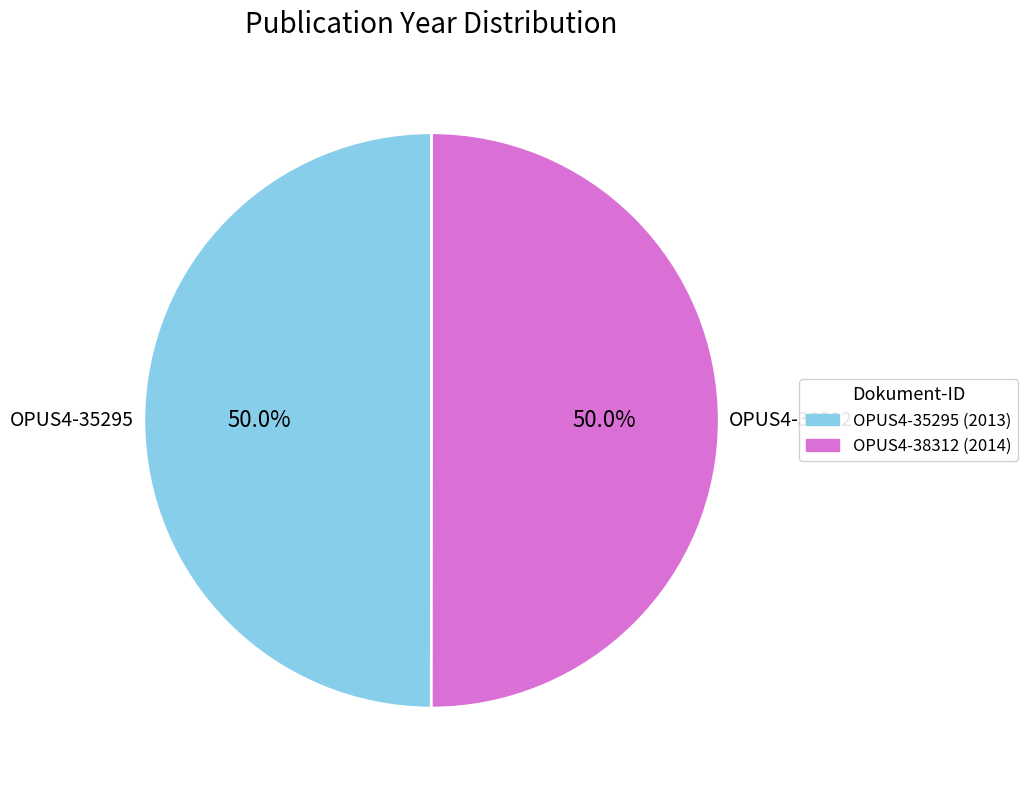

To the nearest percent, what is the combined percentage of OPUS4-35295 and OPUS4-38312?

100%